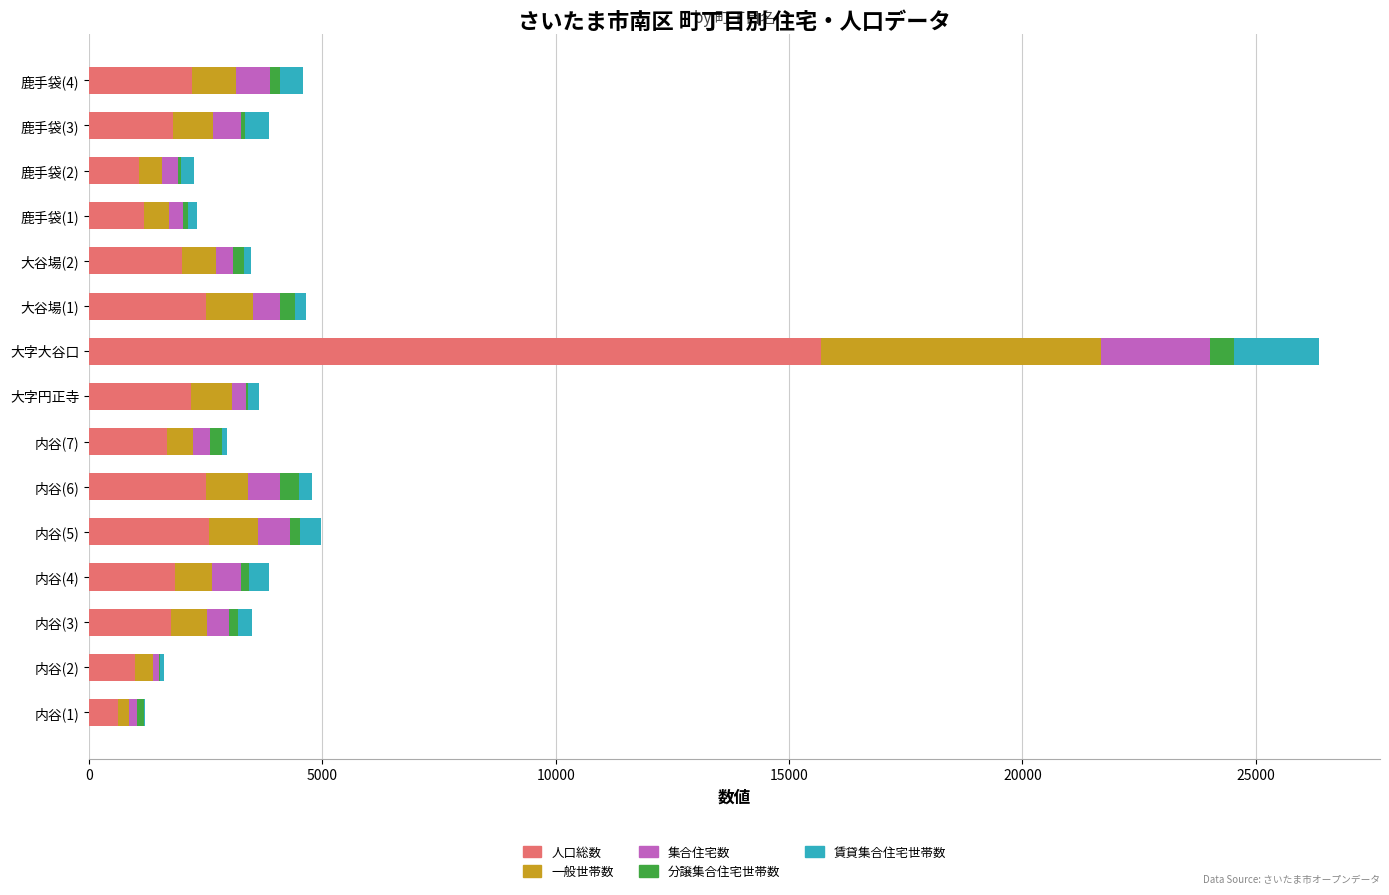

At which label does 人口総数 reach its peak?

大字大谷口